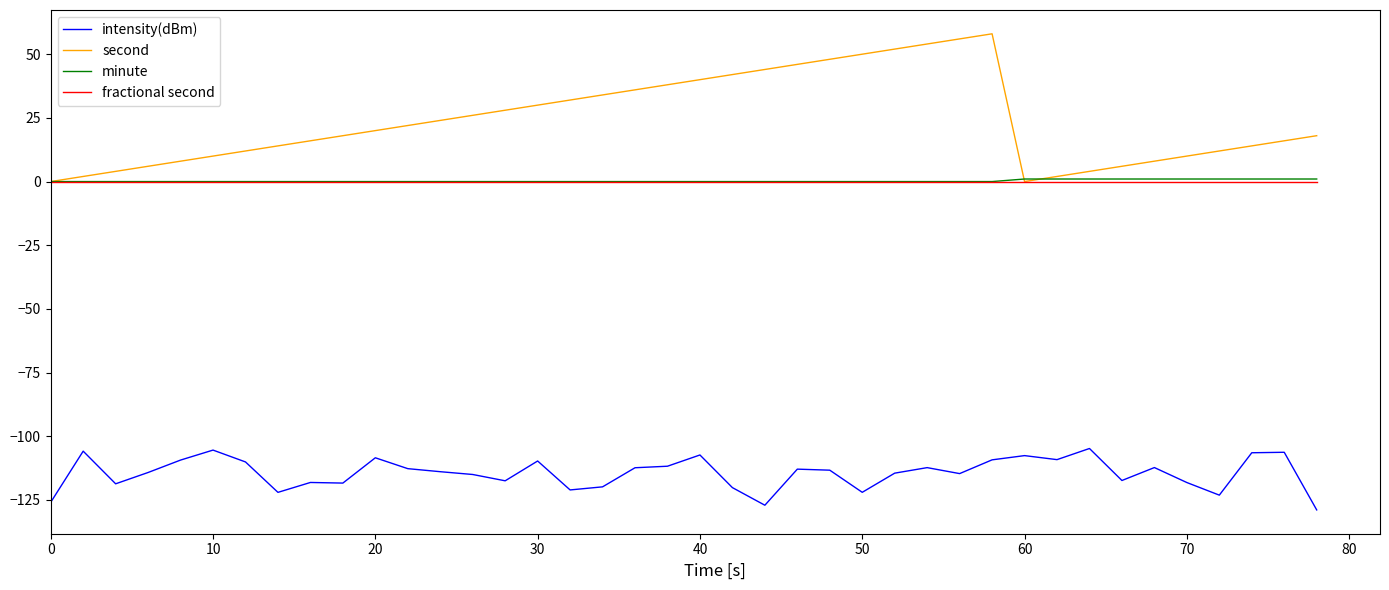

Which series has the largest range (max minus min)?

second